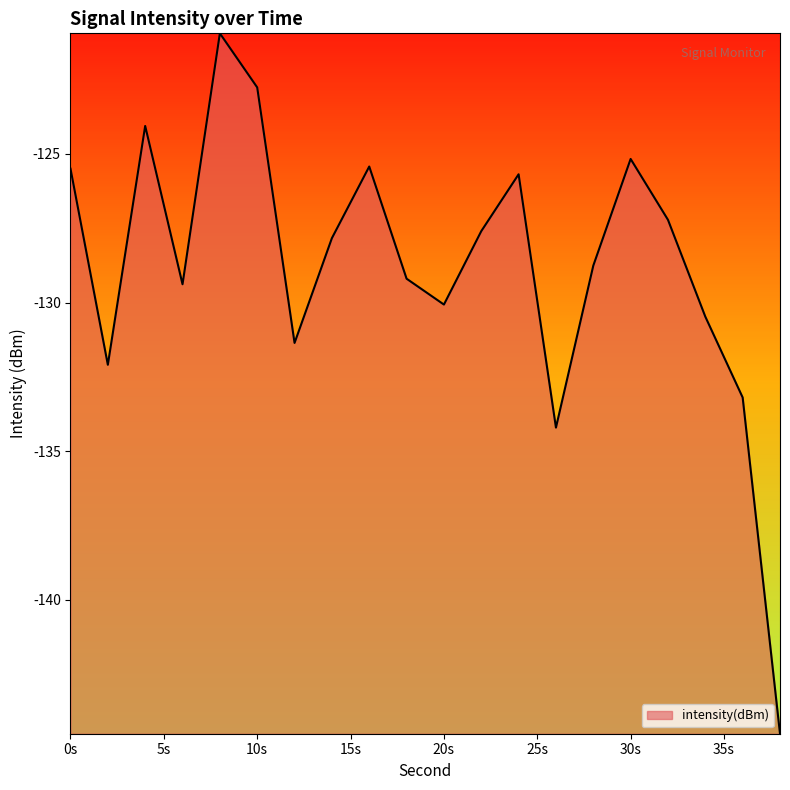

What is the difference between the maximum and minimum values?

23.6